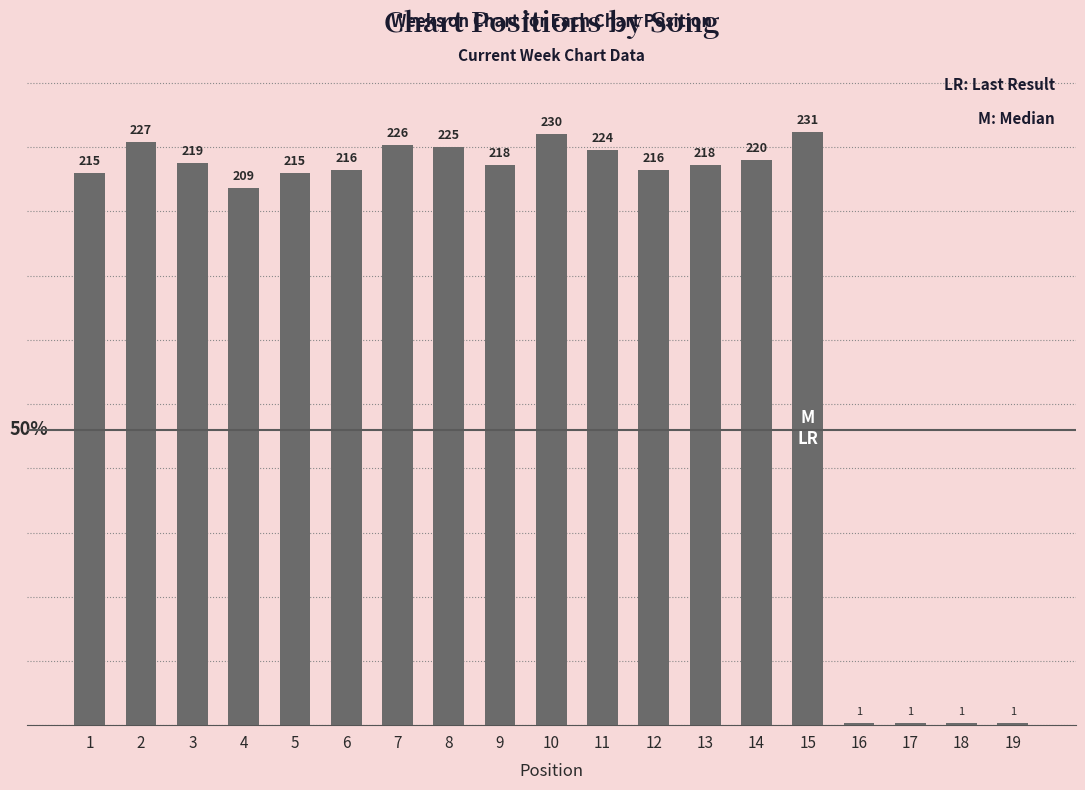

How many series are shown in this chart?

1